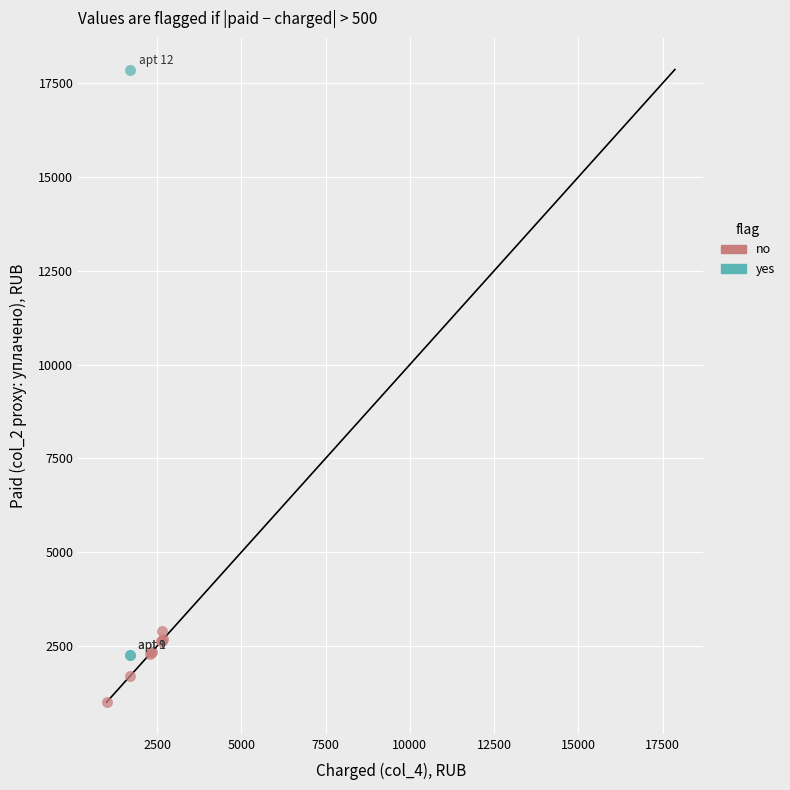

Which series has the largest Y range (max minus min)?

yes